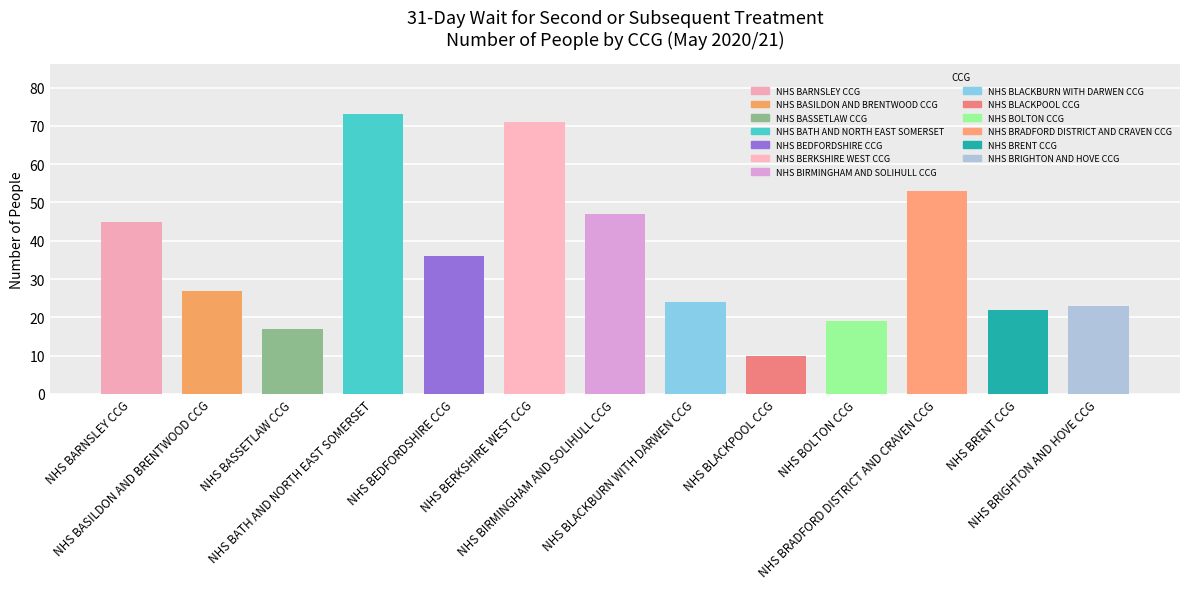

At which category does the chart reach its peak across all series?

NHS BATH AND NORTH EAST SOMERSET